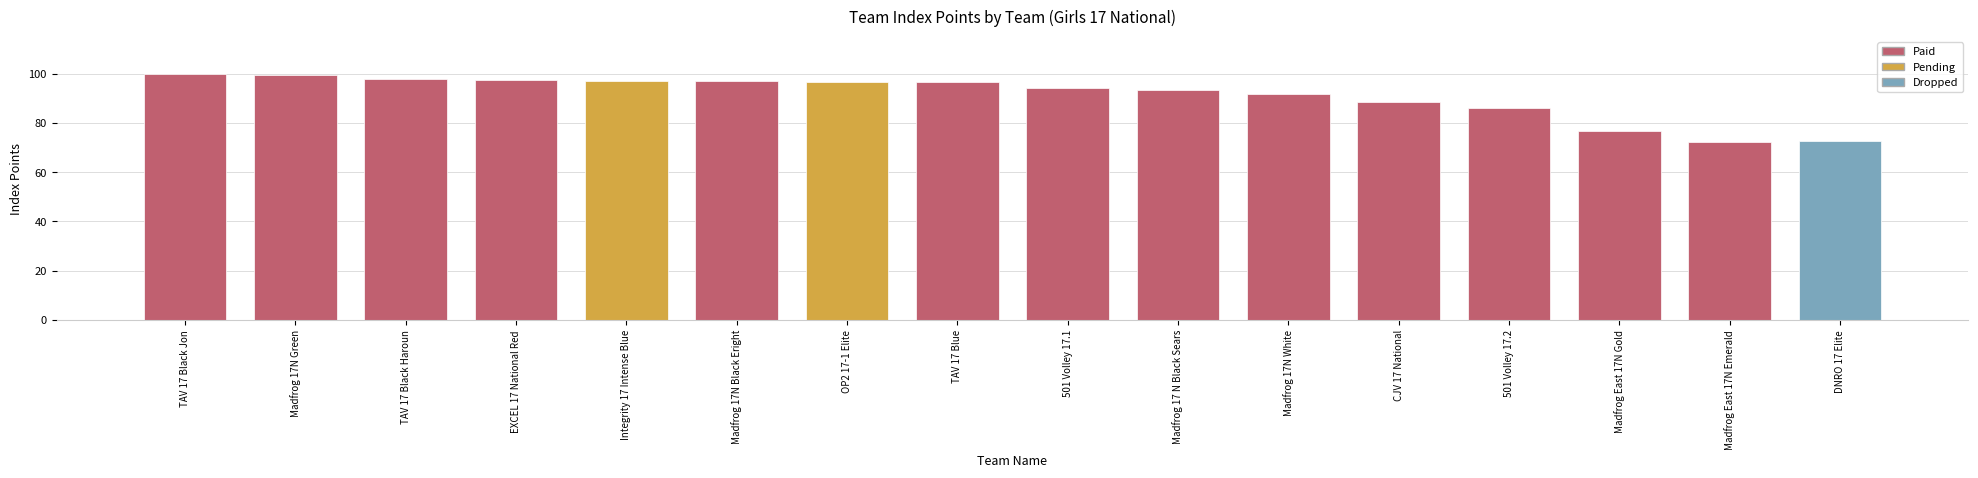

What is the greatest value displayed?

99.9